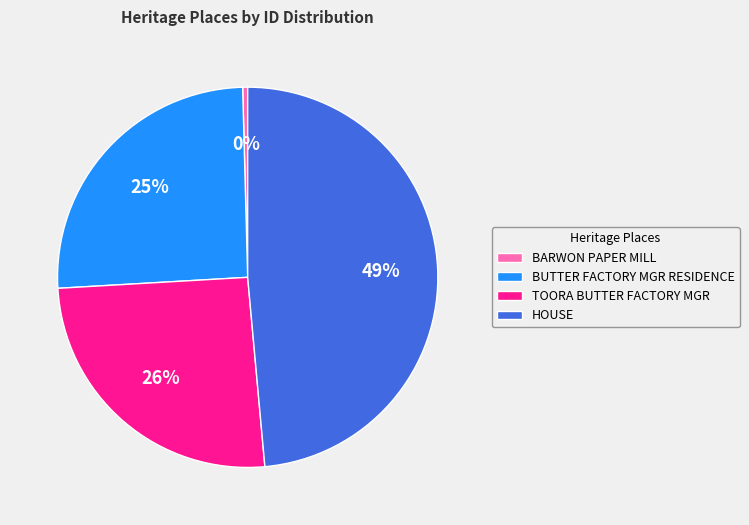

To the nearest percent, what is the average slice percentage?

25%